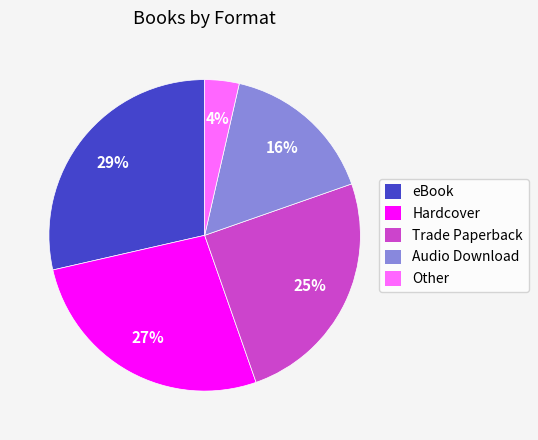

Combined, do eBook and Audio Download account for over 50%?

No